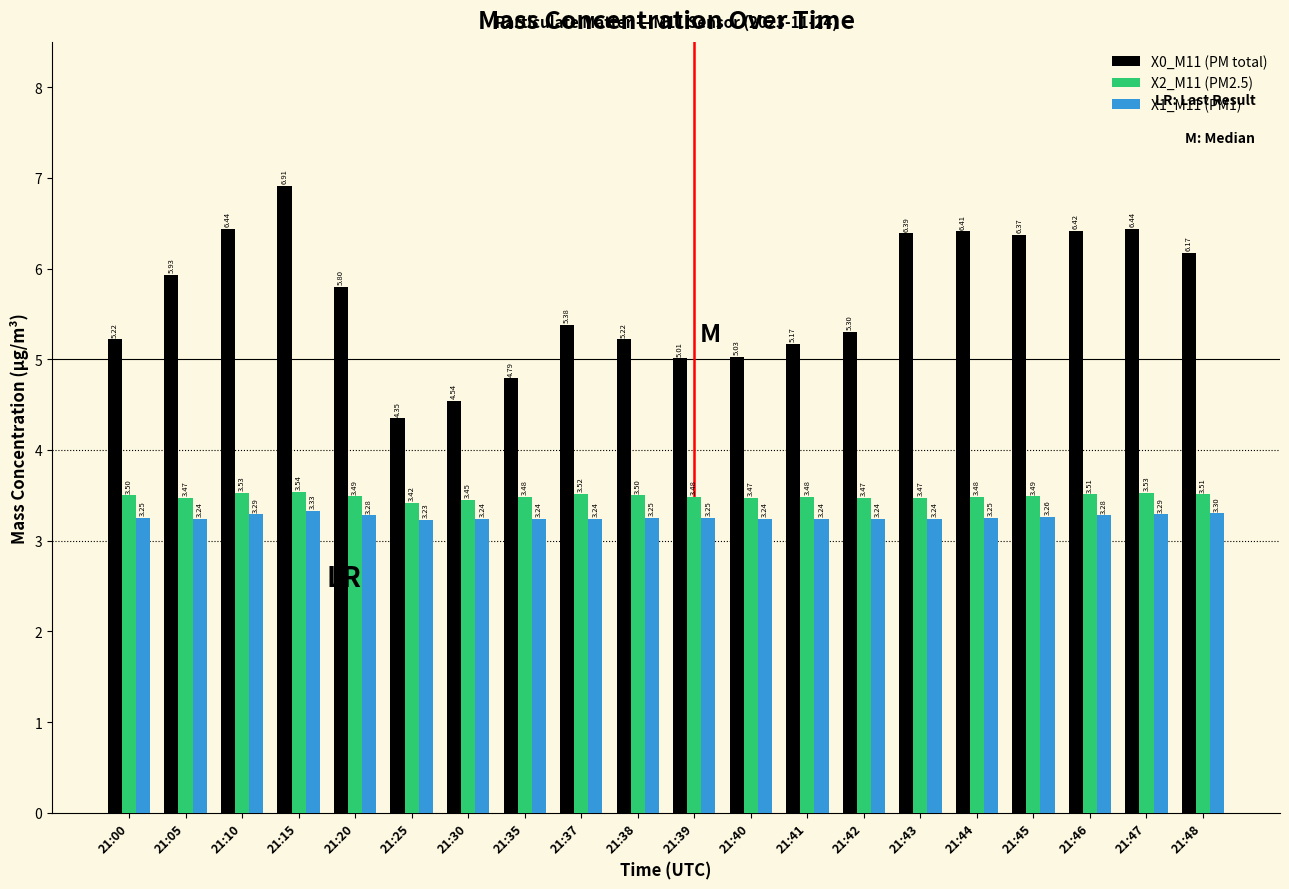

Rank the series by their maximum value, from lowest to highest.

X1_M11 (PM1), X2_M11 (PM2.5), X0_M11 (PM total)